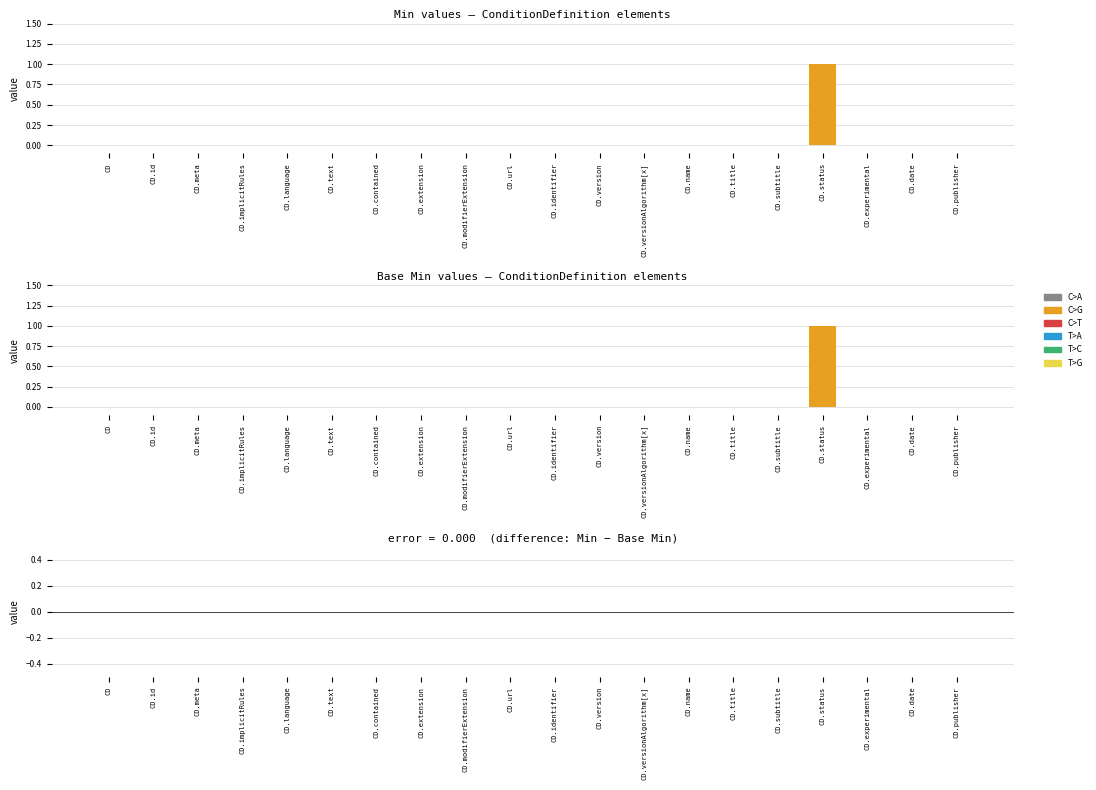

Rank the categories by Min value from highest to lowest.

ConditionDefinition.status, ConditionDefinition, ConditionDefinition.id, ConditionDefinition.meta, ConditionDefinition.implicitRules, ConditionDefinition.language, ConditionDefinition.text, ConditionDefinition.contained, ConditionDefinition.extension, ConditionDefinition.modifierExtension, ConditionDefinition.url, ConditionDefinition.identifier, ConditionDefinition.version, ConditionDefinition.versionAlgorithm[x], ConditionDefinition.name, ConditionDefinition.title, ConditionDefinition.subtitle, ConditionDefinition.experimental, ConditionDefinition.date, ConditionDefinition.publisher